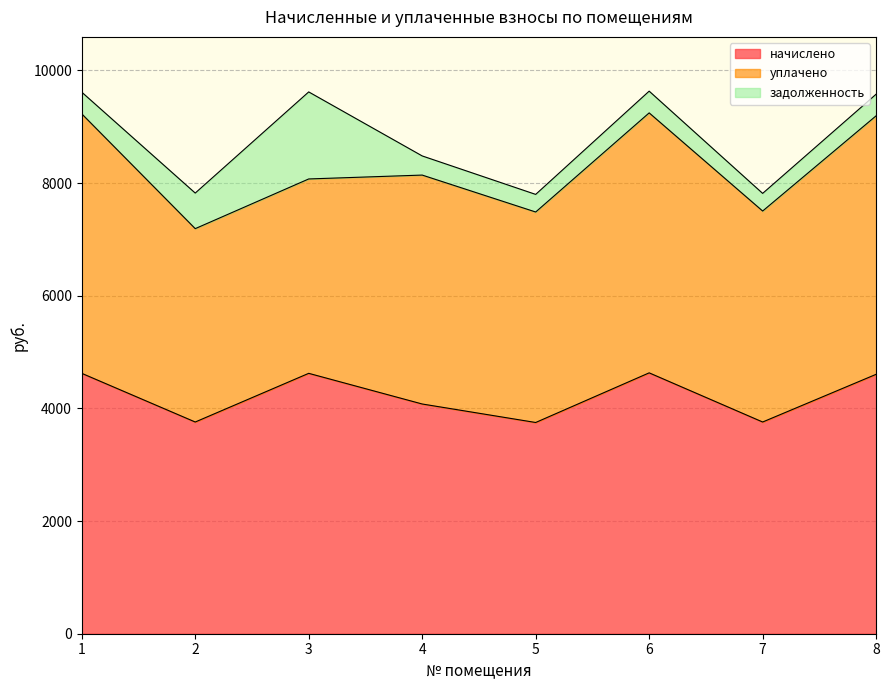

The value of начислено at 8 is 4605.1. True or false?

True